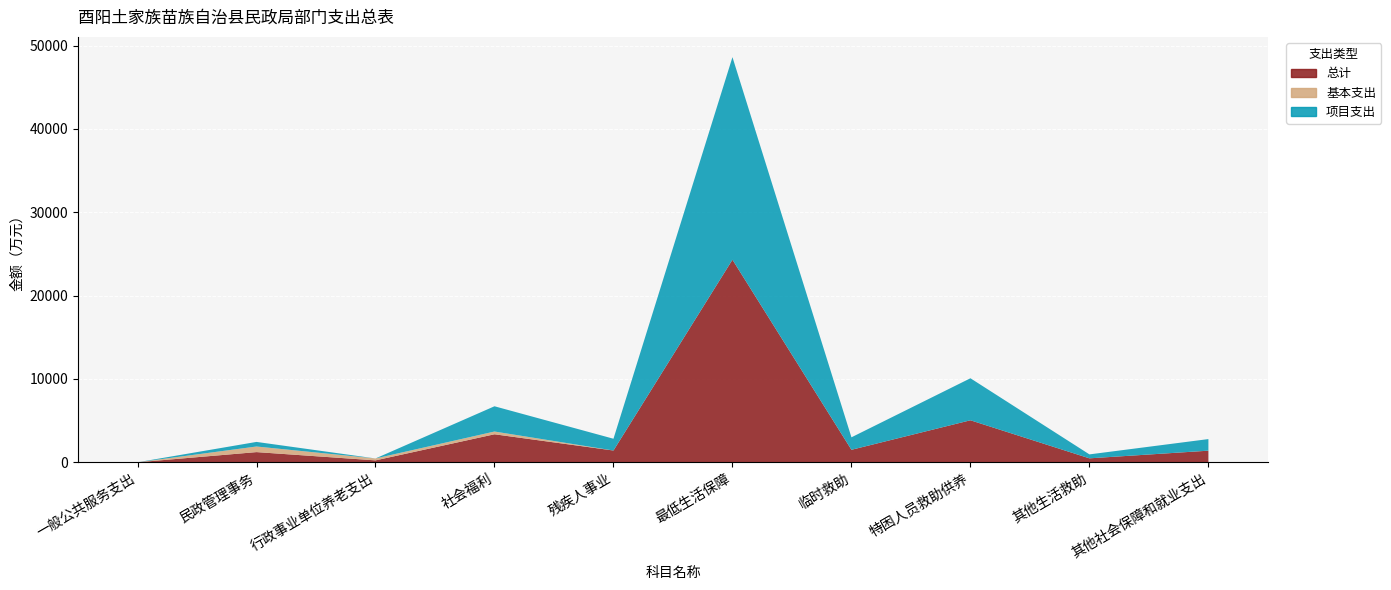

Reading left to right, what are all the values shown in this chart?

总计: 1.3	1222.3	229.7	3361.2	1413.0	24310.0	1498.7	5041.7	474.1	1392.3
基本支出: 0.0	672.2	229.7	331.0	0.0	0.0	0.0	0.0	0.0	4.6
项目支出: 1.3	550.0	0.0	3030.2	1413.0	24310.0	1498.7	5041.7	474.1	1387.7